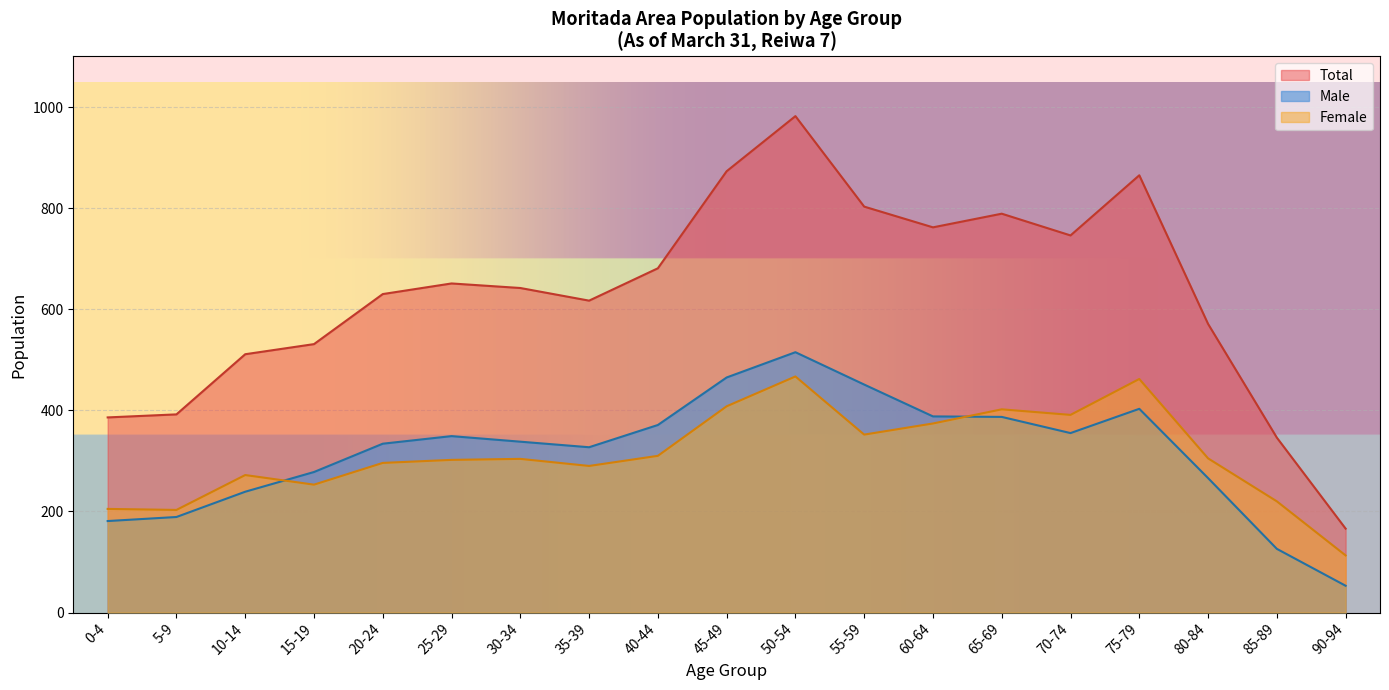

What value does the Male series have at 35-39?

327